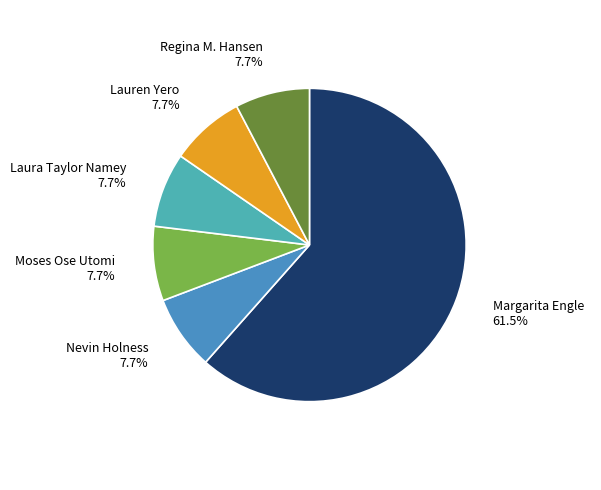

How many slices are in this pie chart?

6